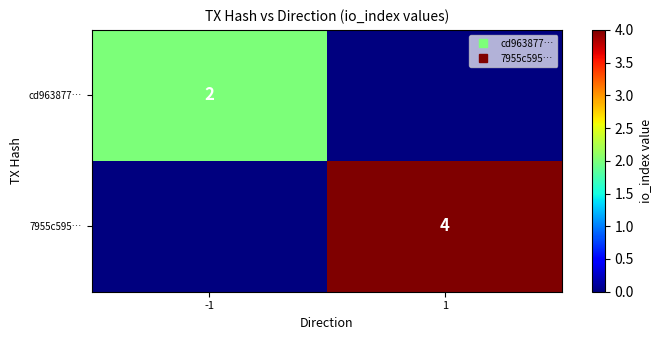

Which series has the largest total across all categories?

7955c595…